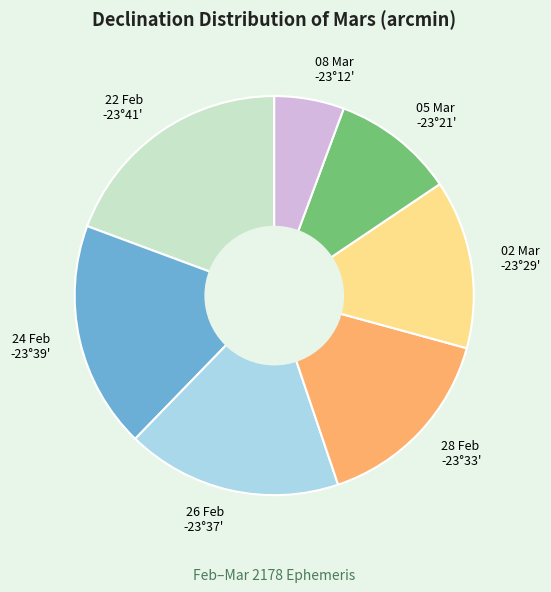

Is the sum of 26 Feb -23°37' and 05 Mar -23°21' greater than half?

No